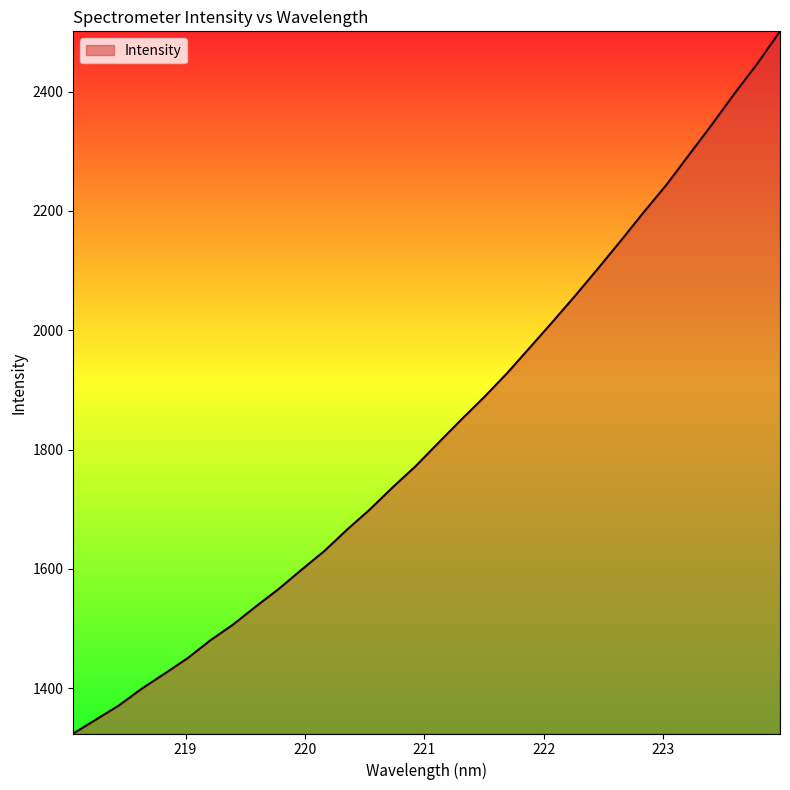

Does the chart display data point markers on the line(s)?

No